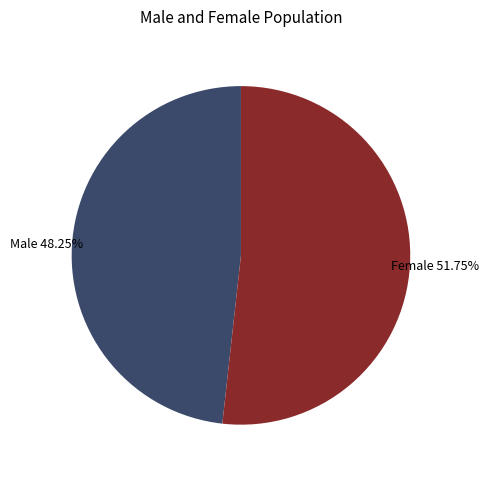

Which category has the smallest portion of the pie?

Male